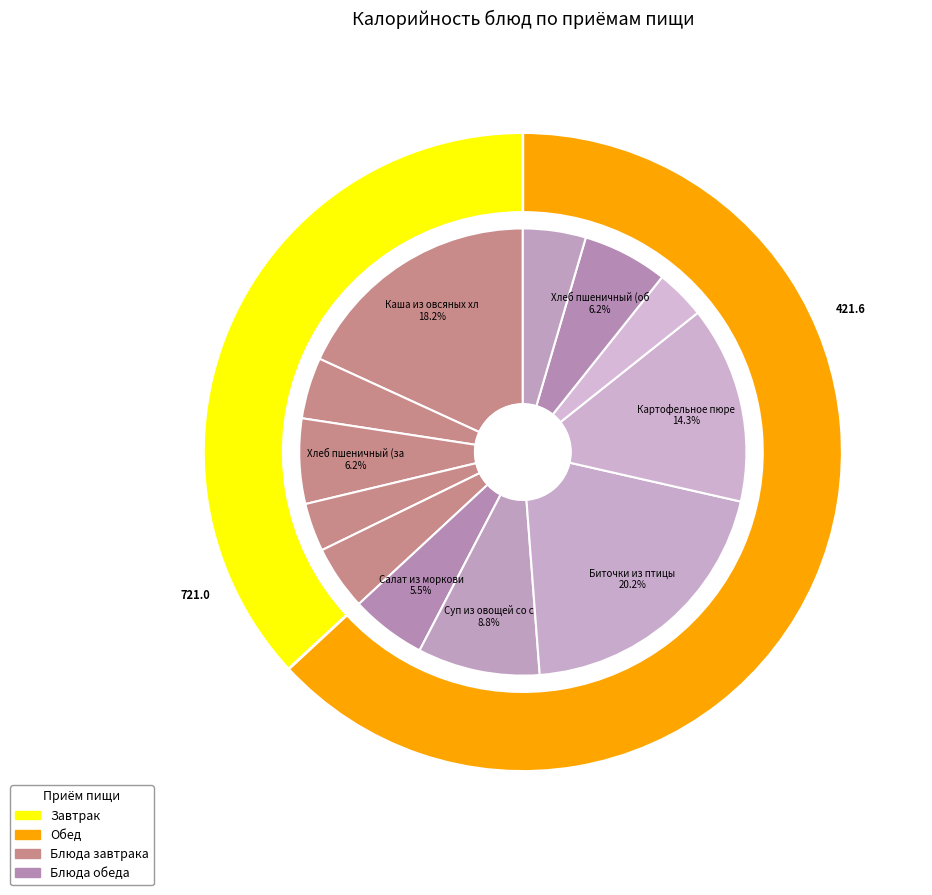

Count the number of slices in the pie.

12